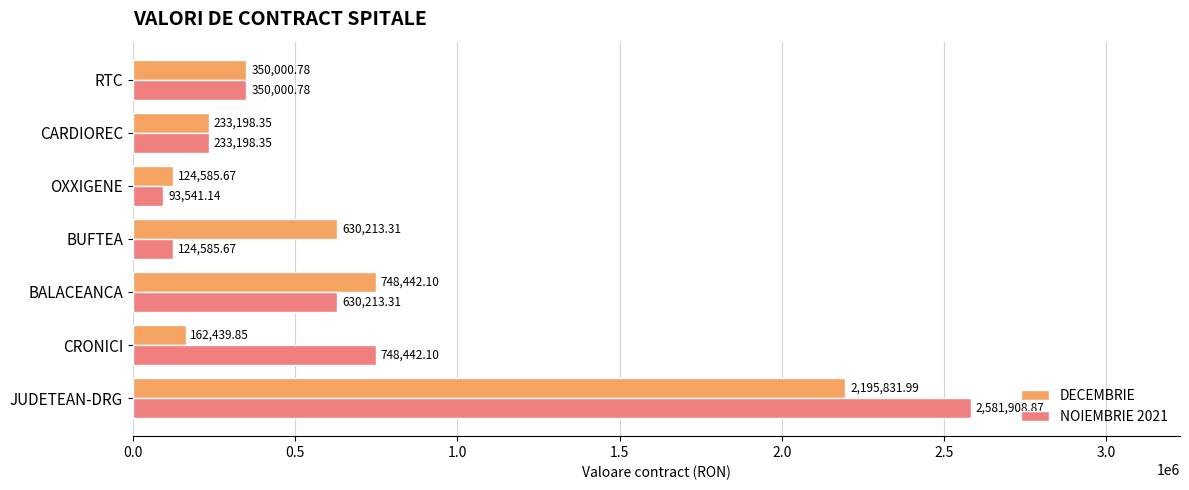

Between CRONICI and CARDIOREC, which series saw the biggest shift?

NOIEMBRIE 2021